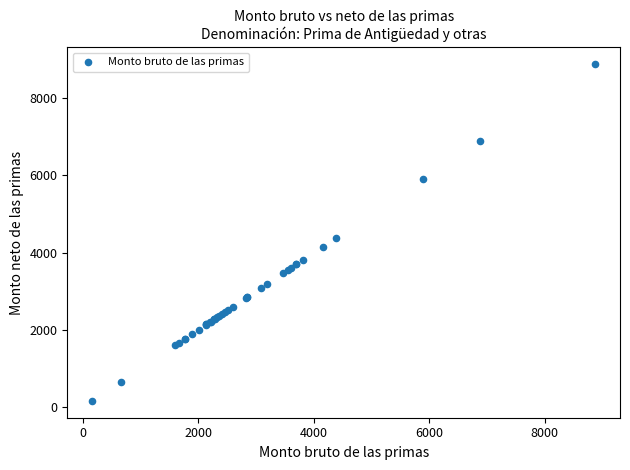

What Y value in the scatter plot is closest to 4517?

4385.0